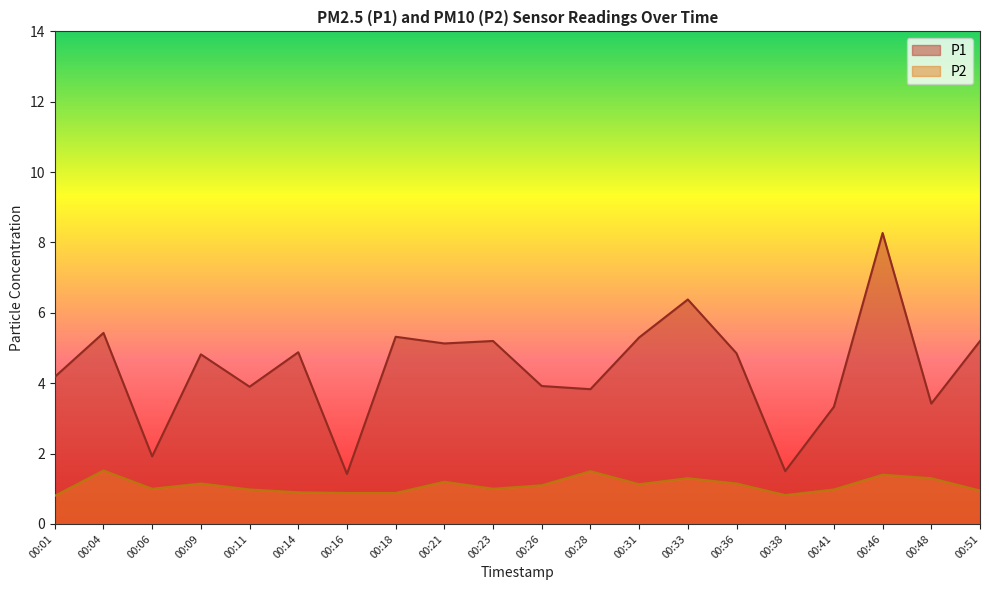

Where is the first local minimum for P2?

00:06